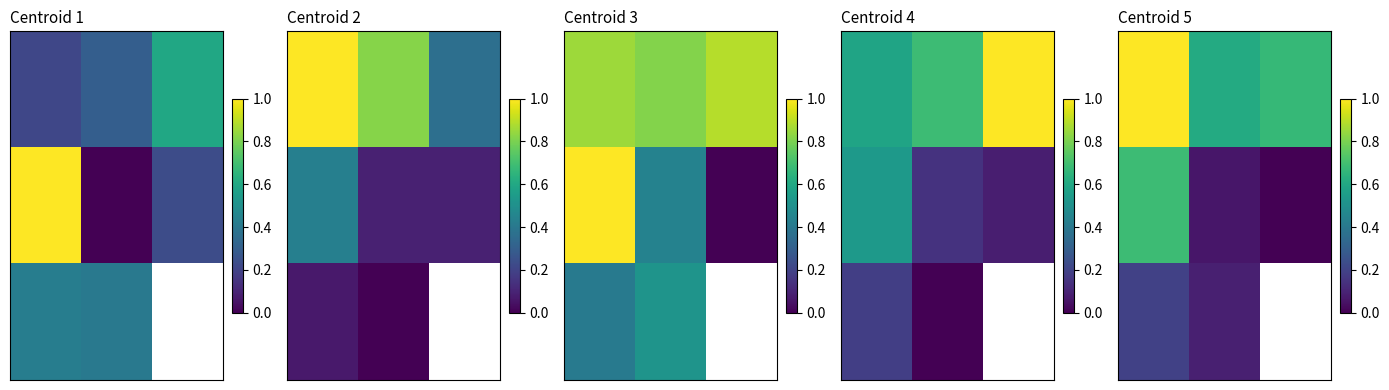

What is the spread (max minus min) of values at 1?

0.6